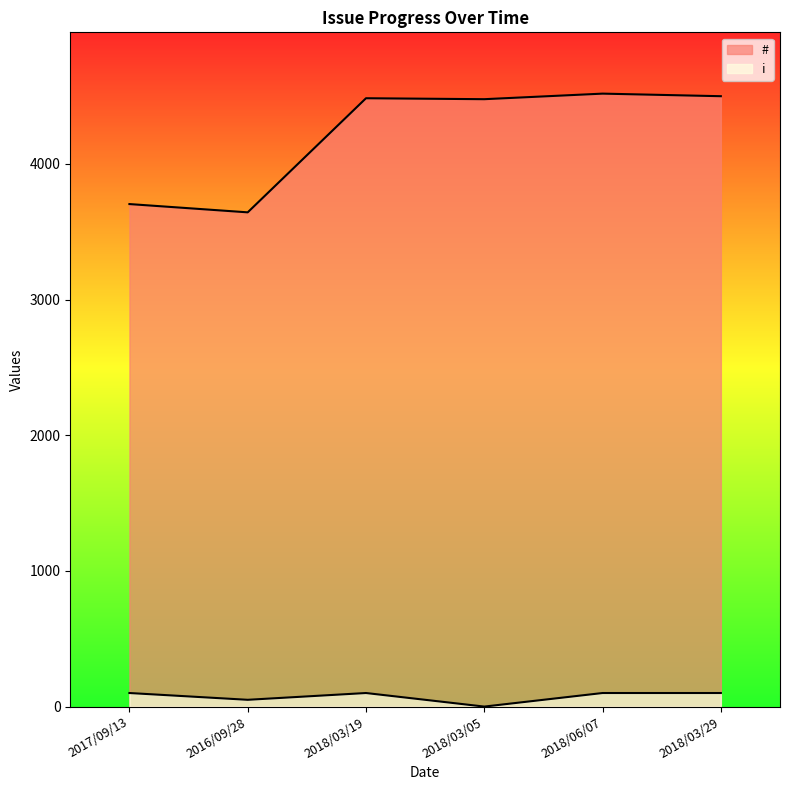

Between 2017/09/13 and 2018/03/29, which is larger?

2018/03/29